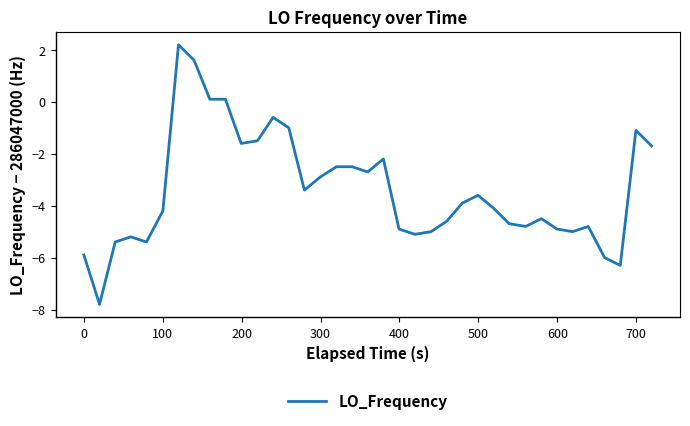

What is the greatest value displayed?

2.2